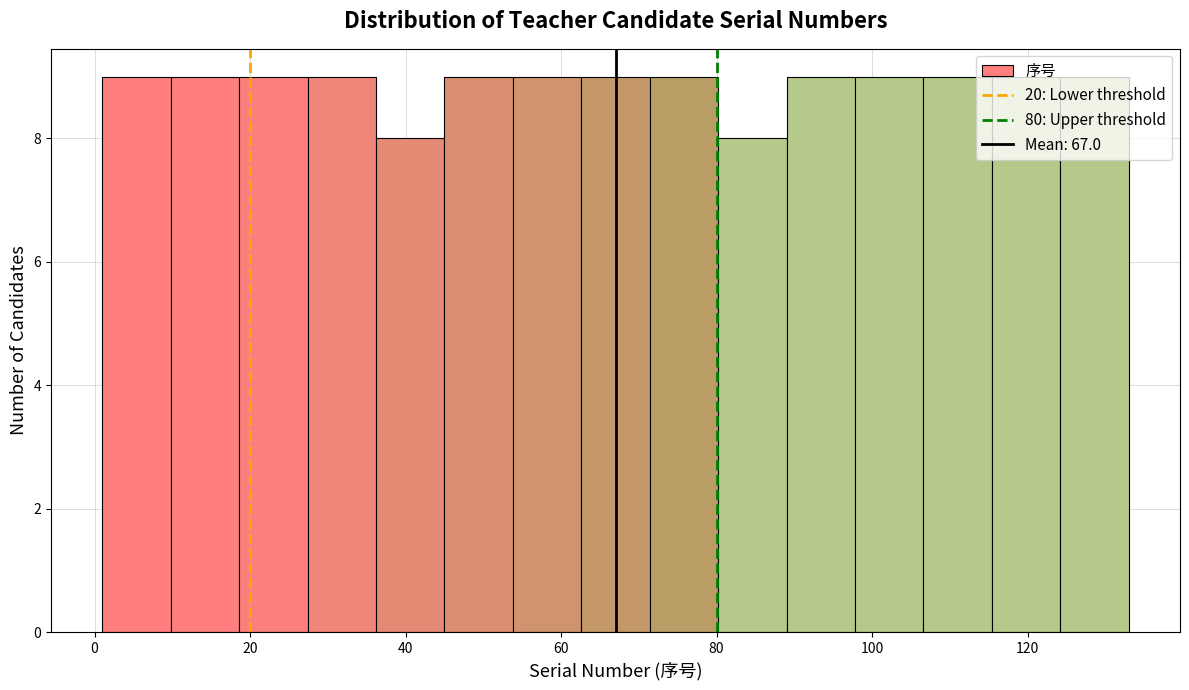

What is the height of the bar covering 71.4 to 80.2 on the x-axis? Neither the bar edges nor the heights are printed on the chart, so give them approximately, as read against the axes.

9